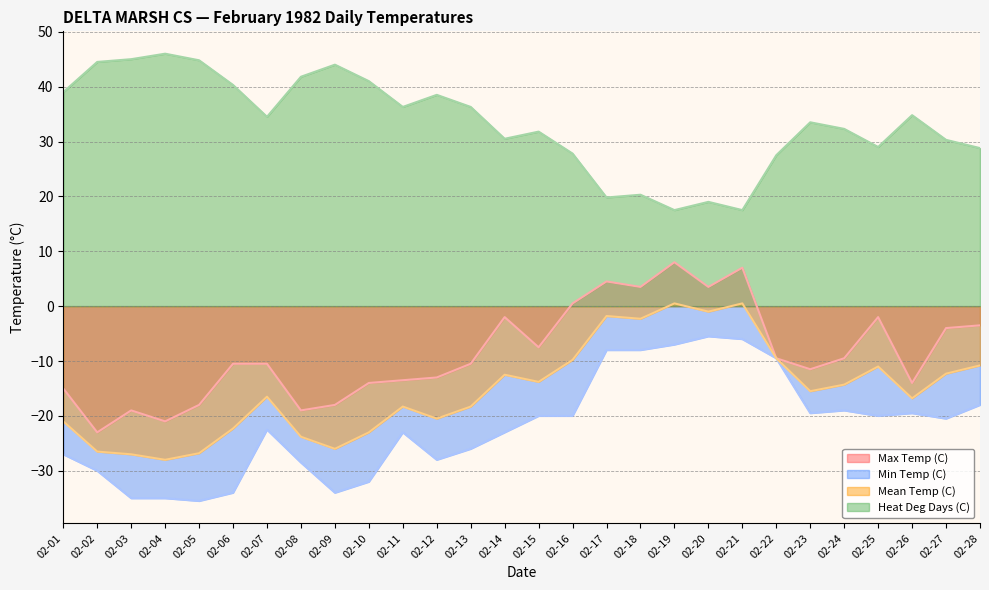

At which label does Heat Deg Days (C) first exceed 34?

02-01